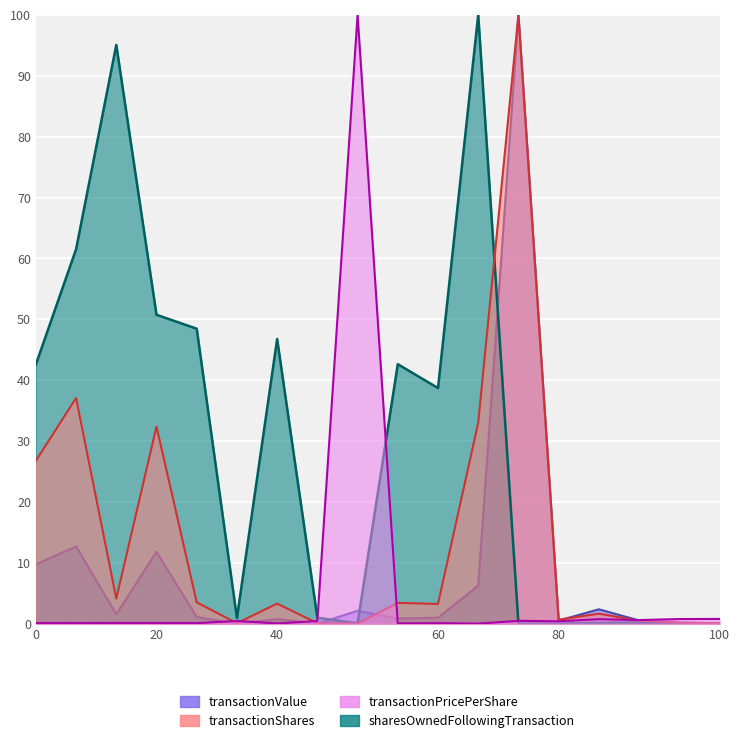

Is it true that transactionShares equals 2.4 at 2022-02?

False